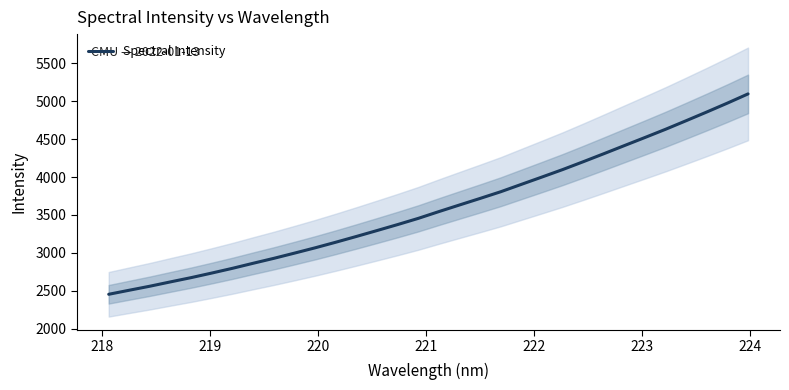

Is it true that the value at 24 is 2662.4?

False